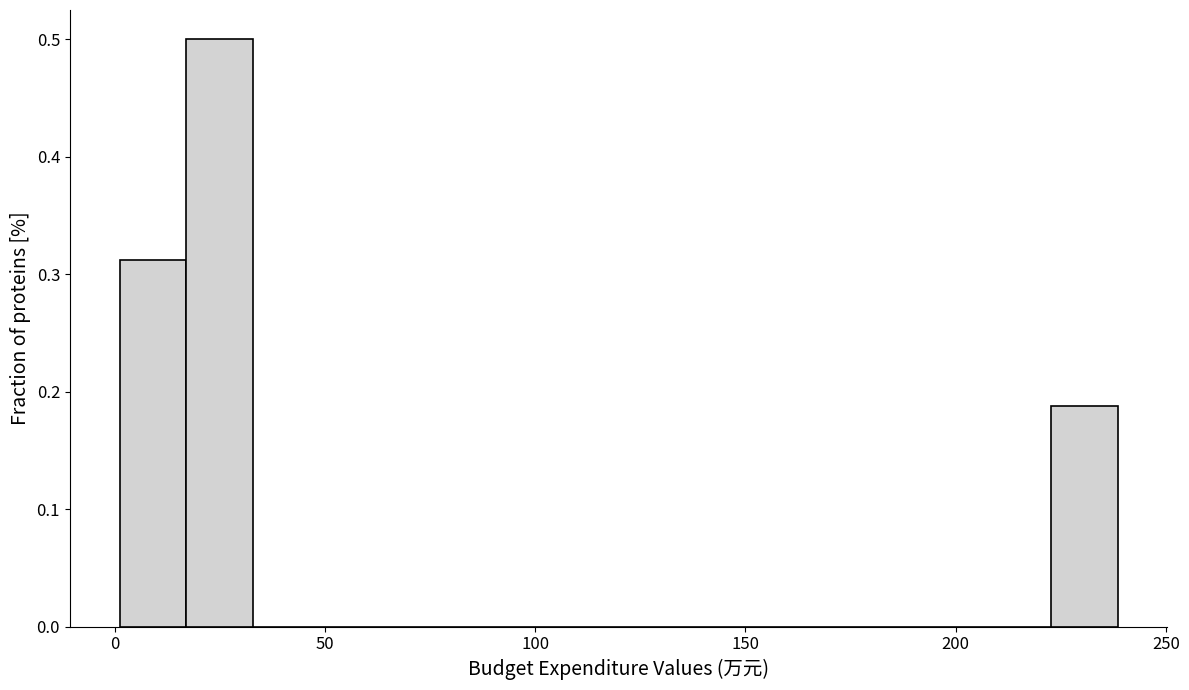

Read against the x-axis, roughly where is the centre of the tallest bar?

25